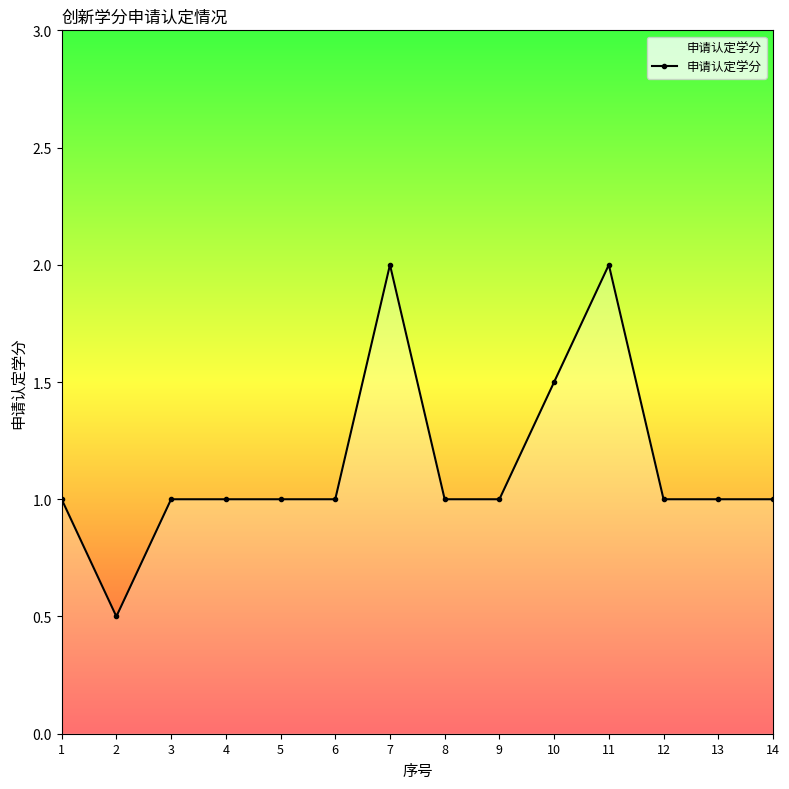

The chart shows a value of 0.3 at 1. True or false?

False